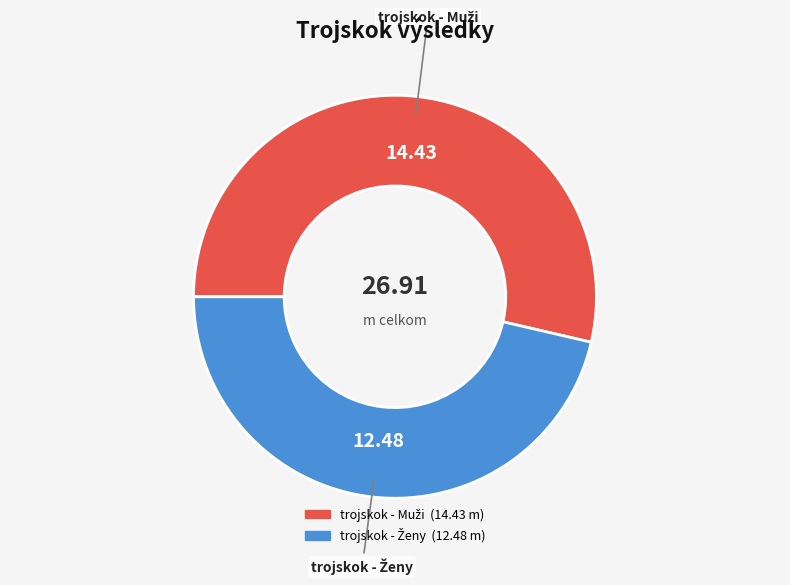

How many segments does this pie chart have?

2